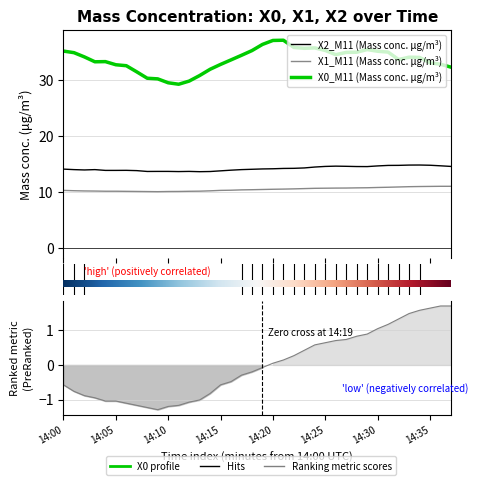

What is the total value across all series at 14:20?

61.5